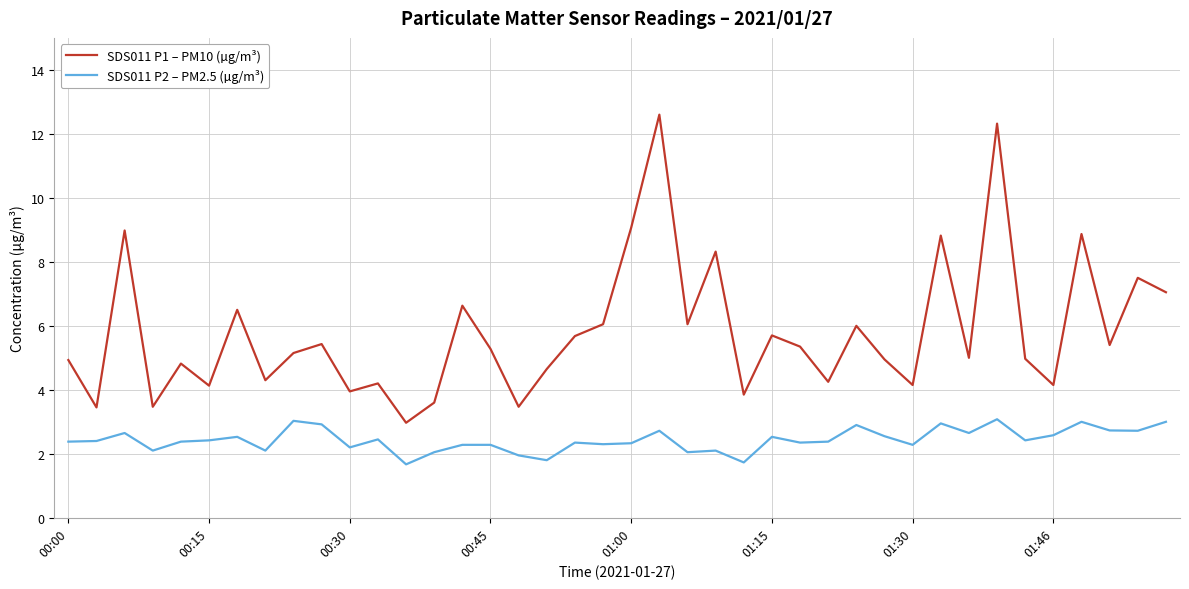

What is the lowest value of the SDS011 P2 – PM2.5 (µg/m³) series?

1.7